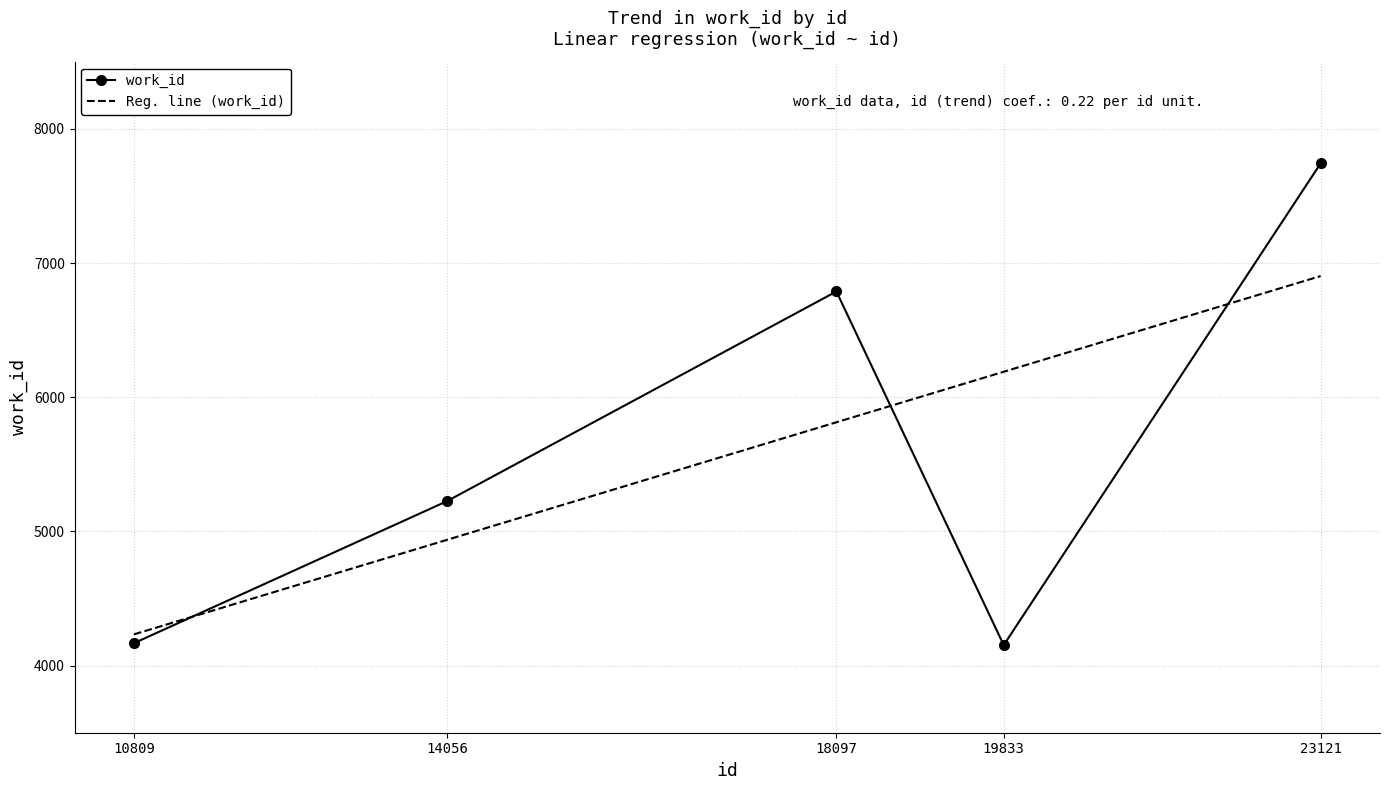

List the series in order of their peak value, lowest first.

Reg. line (work_id), work_id